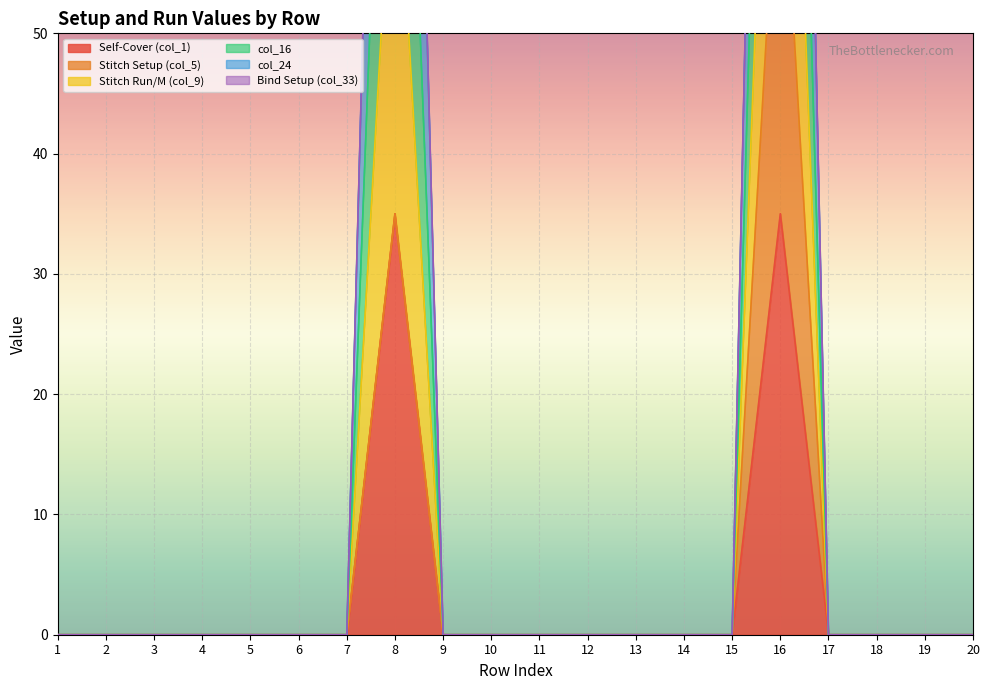

The value of col_24 at 12 is 70. True or false?

False